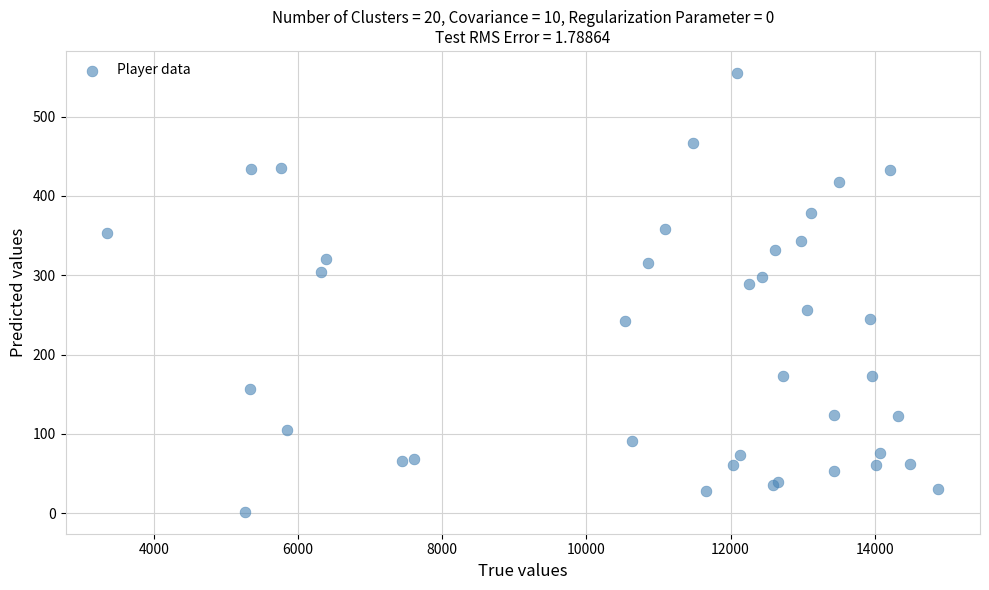

What Y value in the scatter plot is closest to 278?

289